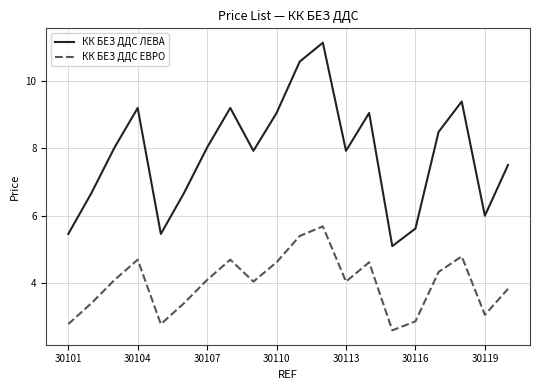

How many series are shown in this chart?

2